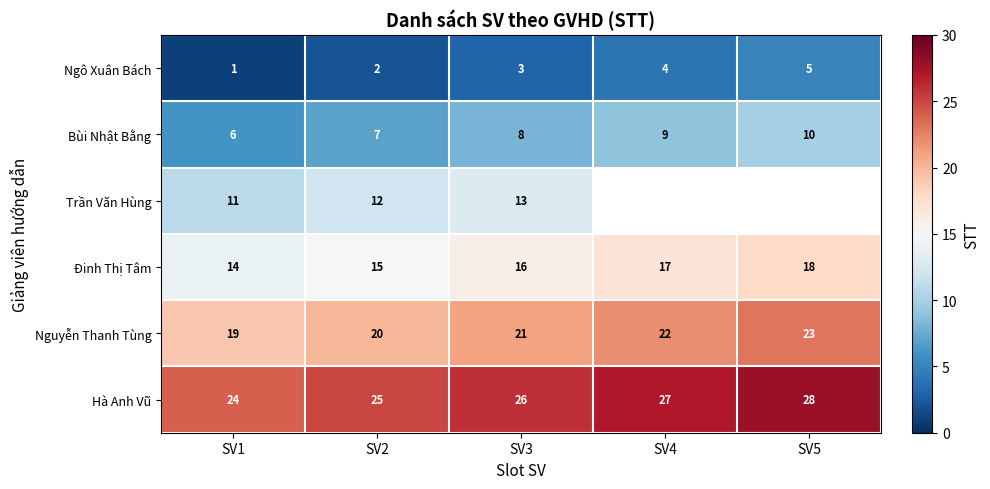

At which label does Nguyễn Thanh Tùng reach its minimum?

SV1